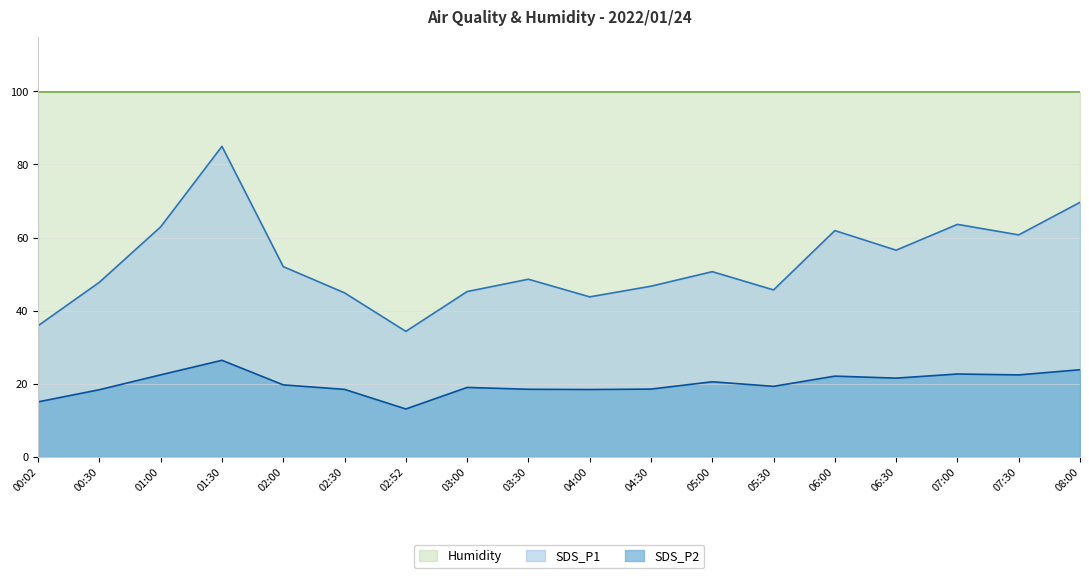

What is the greatest value displayed?

99.9